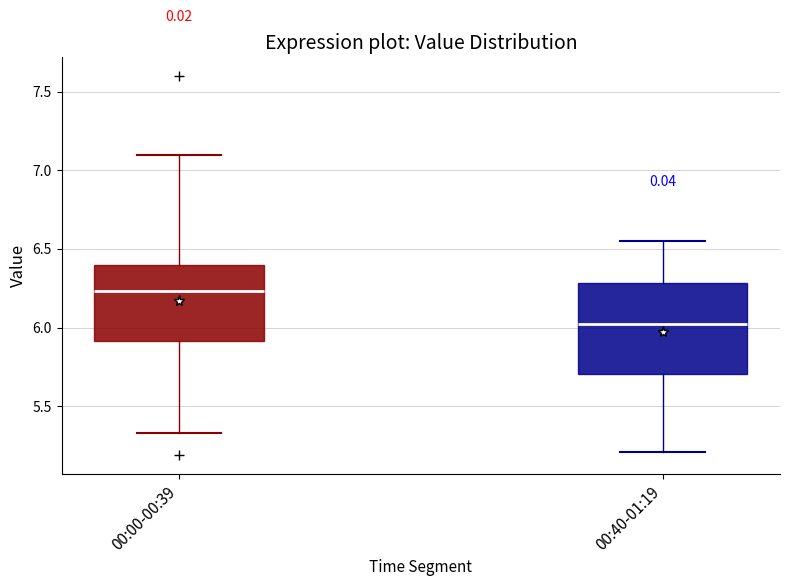

Which box's median line is the lowest?

00:40-01:19